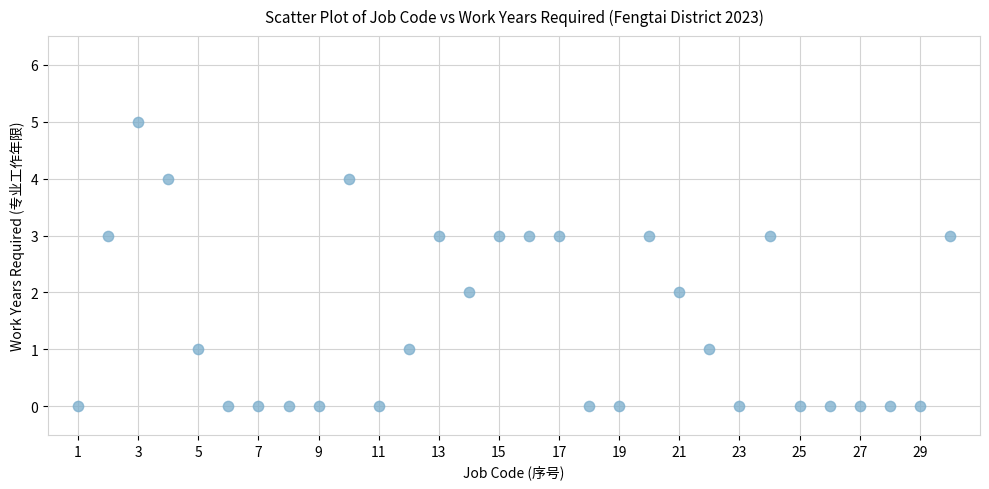

What is the range of Y values (max minus min)?

5